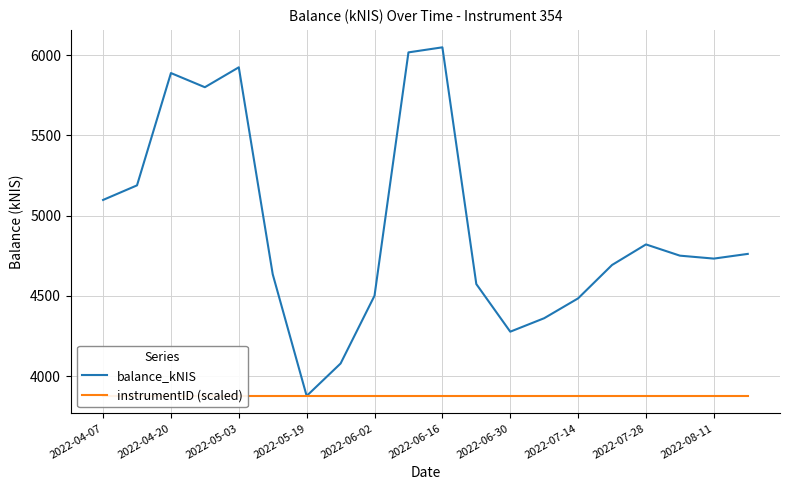

How many lines are shown in the chart?

2